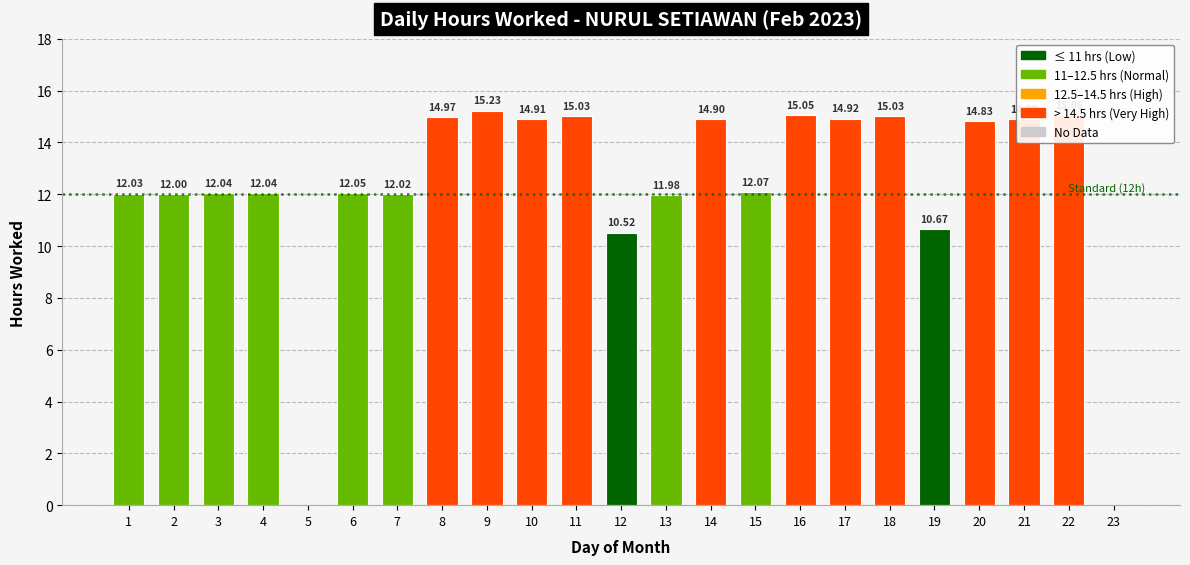

The value at 15 is 5.7. True or false?

False